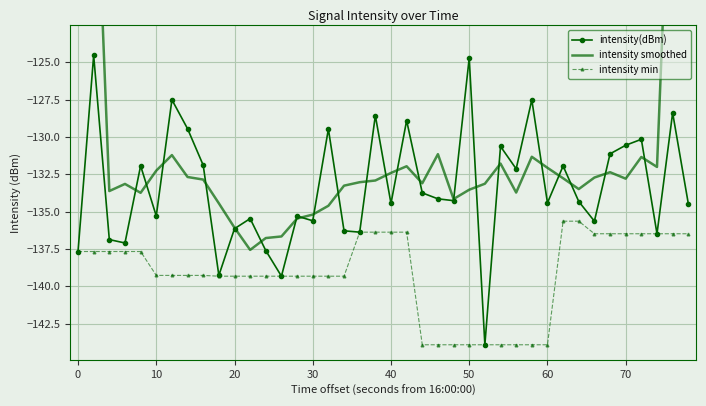

The intensity min series shows -58.1 at 70. True or false?

False